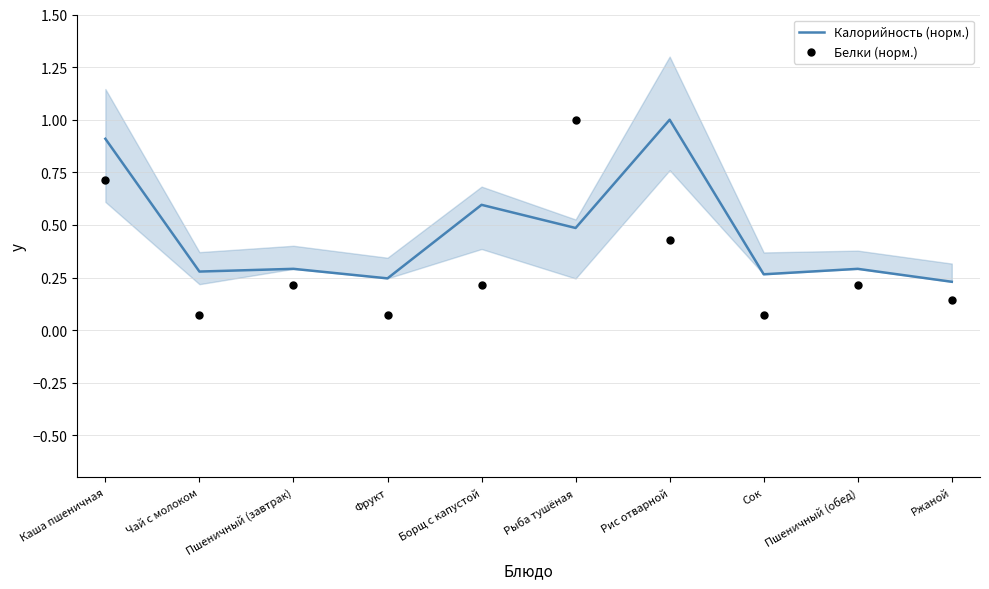

Which series has the widest spread of Y values?

Белки (норм.)